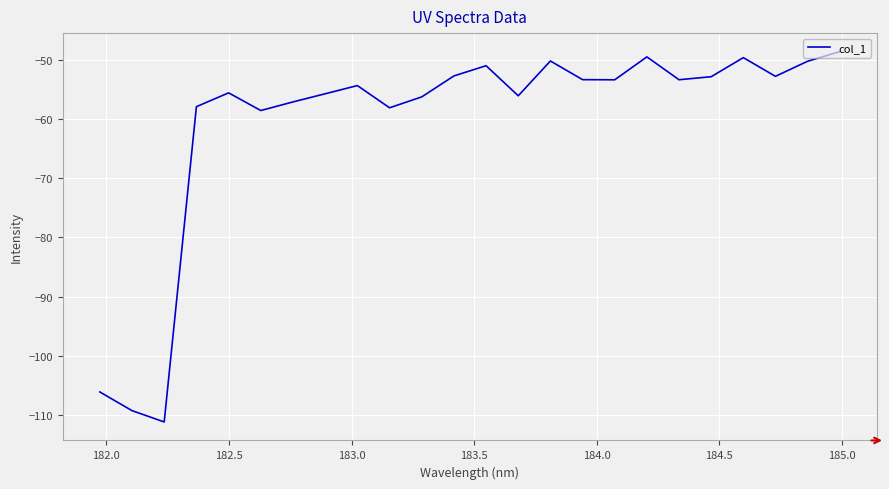

What is the difference between the maximum and minimum values?

62.5